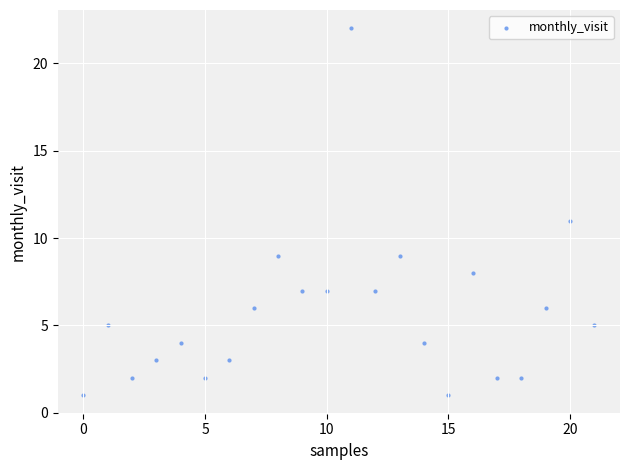

What is the range of Y values (max minus min)?

21